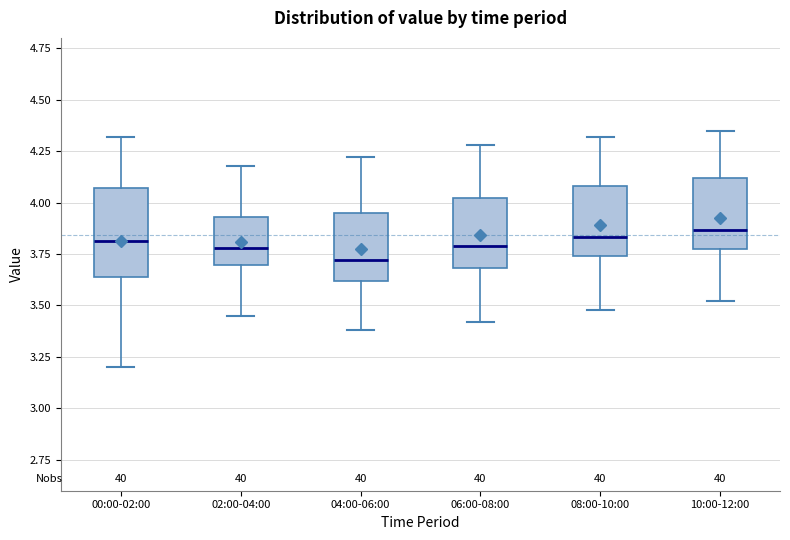

Where does the median line of the box for 10:00-12:00 sit on the y-axis? The values are not printed on the chart, so give them approximately, as read against the axis.

3.85